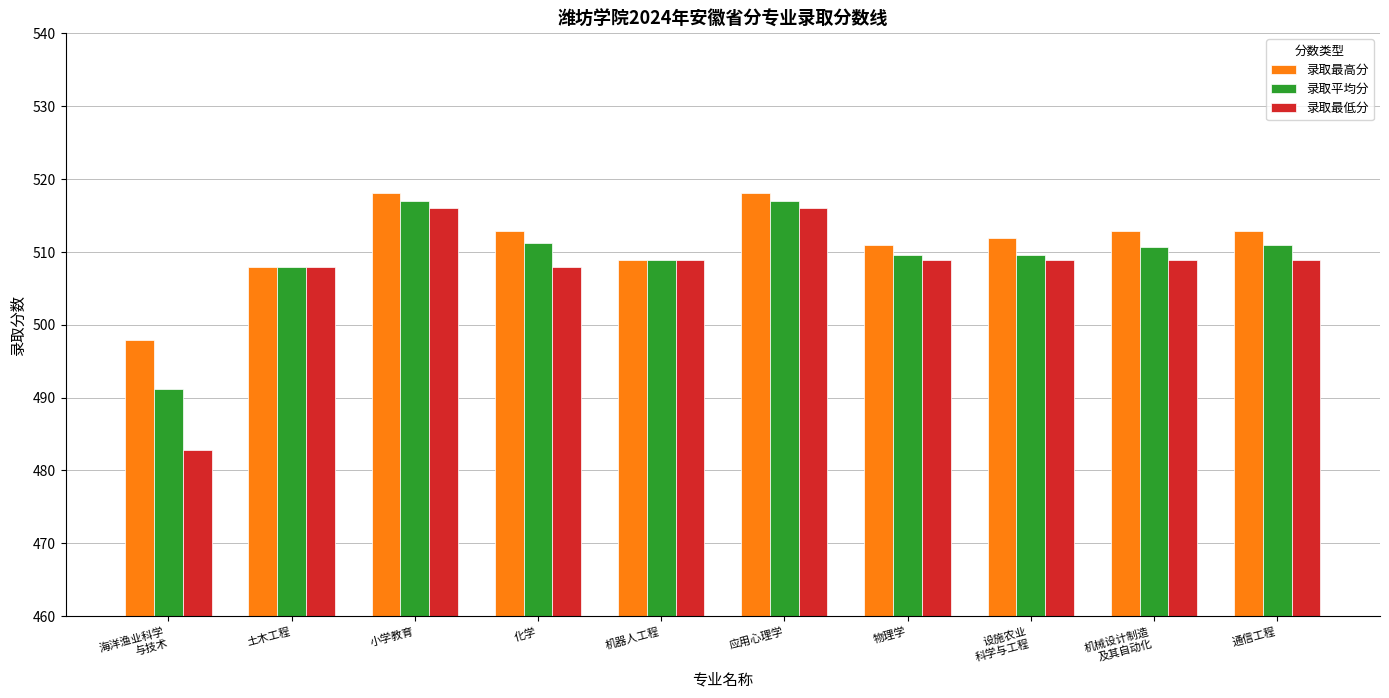

List the series in order of their overall mean, lowest first.

录取最低分, 录取平均分, 录取最高分